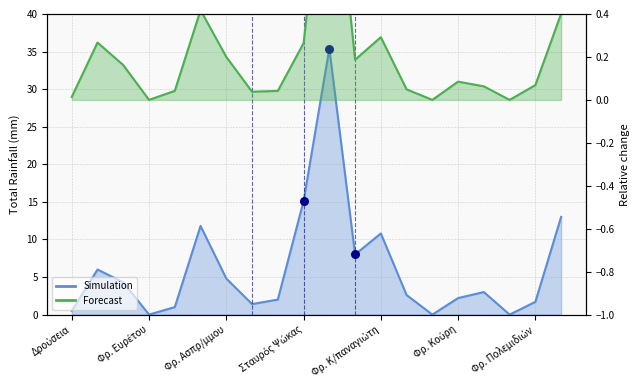

At how many categories does at least one series exceed 7?

6